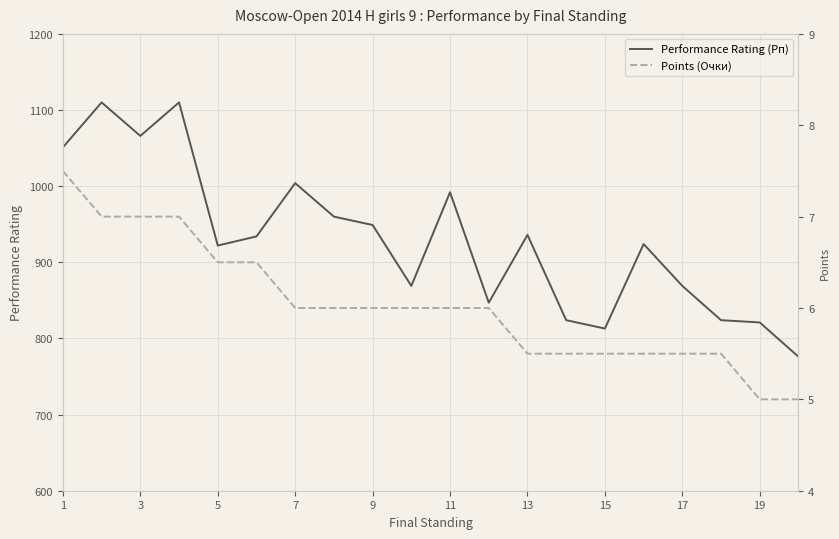

Is it true that Performance Rating (Рп) equals 1553 at 13?

False